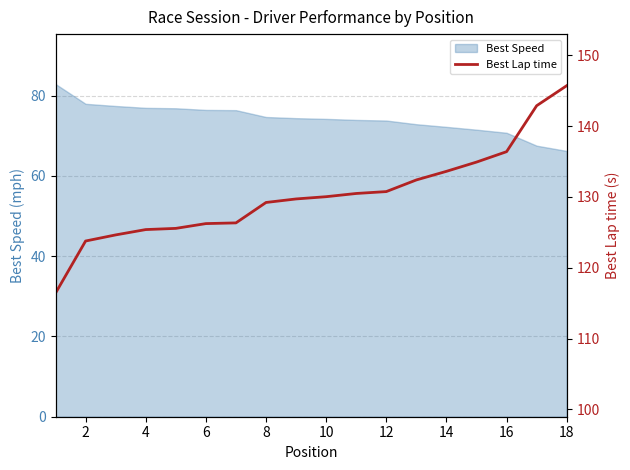

The Best Speed series shows 101.8 at 16. True or false?

False